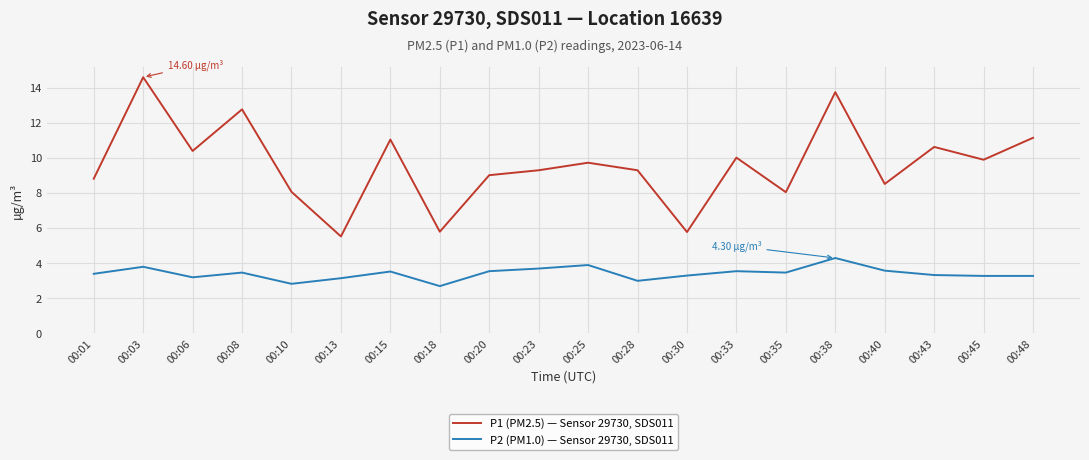

What is the approximate value of P2 (PM1.0) — Sensor 29730, SDS011 at 00:30?

3.3